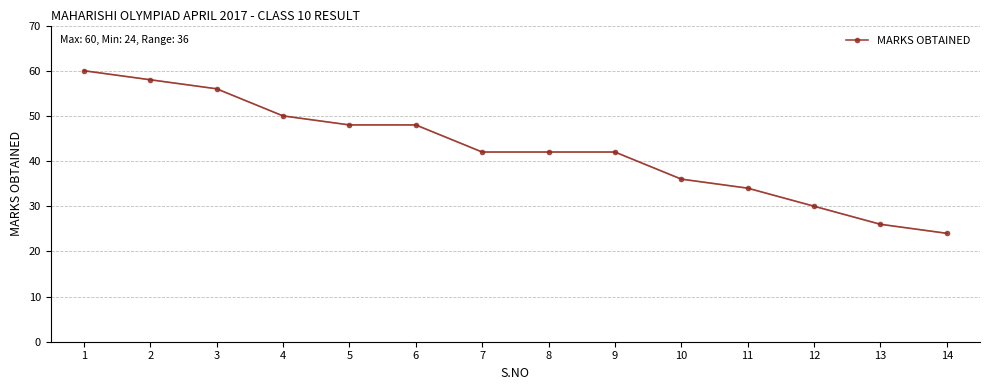

Reading left to right, extract all data points from this chart.

1=60	2=58	3=56	4=50	5=48	6=48	7=42	8=42	9=42	10=36	11=34	12=30	13=26	14=24